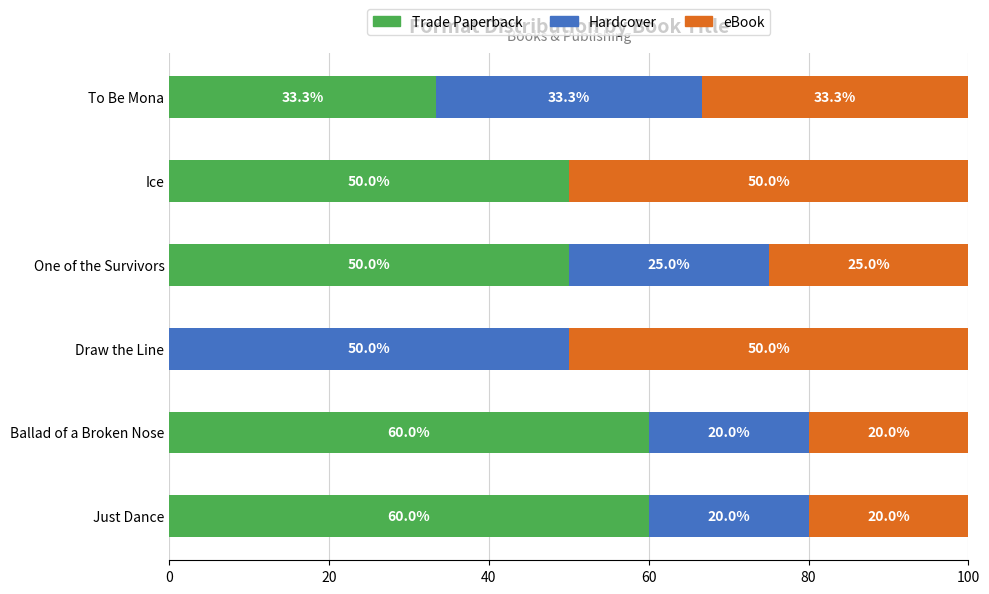

What is the sum of the Trade Paperback values at One of the Survivors and Draw the Line?

50.0